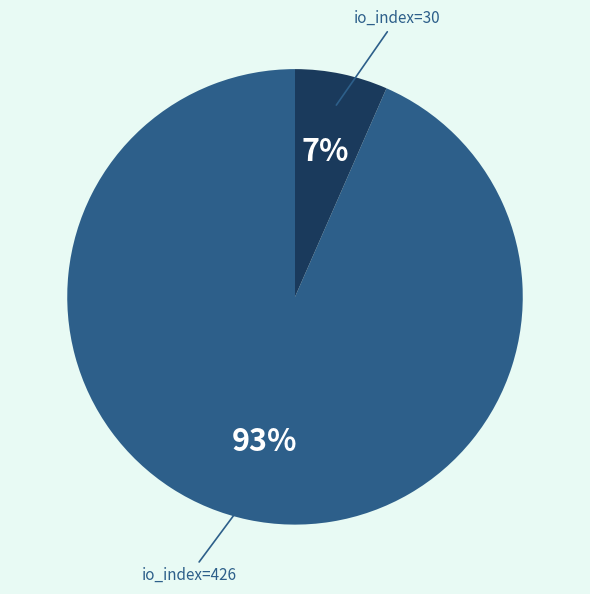

Is io_index=426 the majority of the pie?

Yes